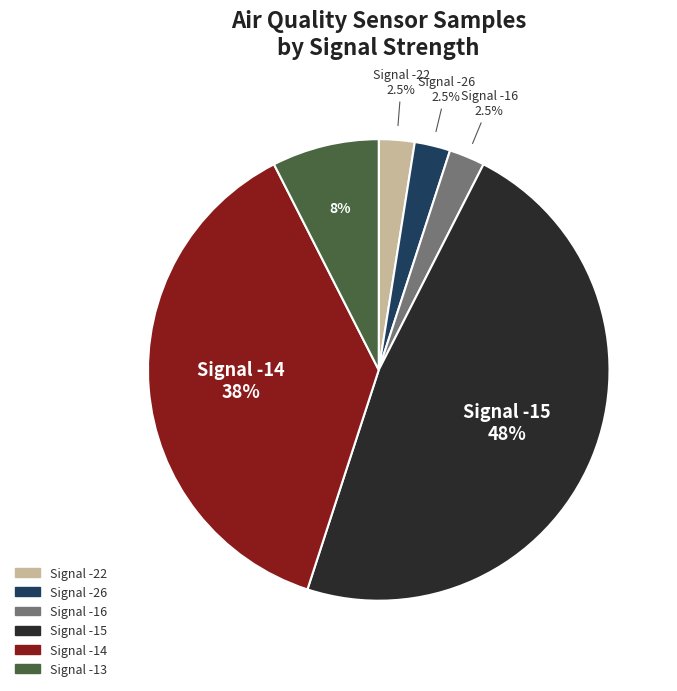

Is there a majority slice in this chart?

No